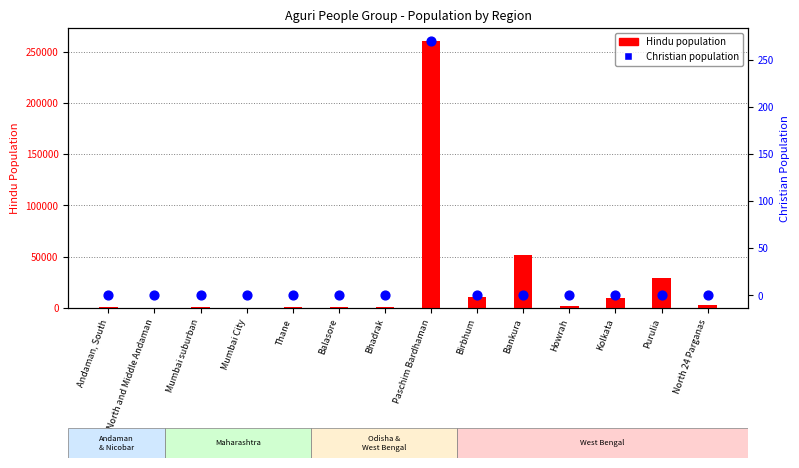

What is the total value across all series at Birbhum?

10600